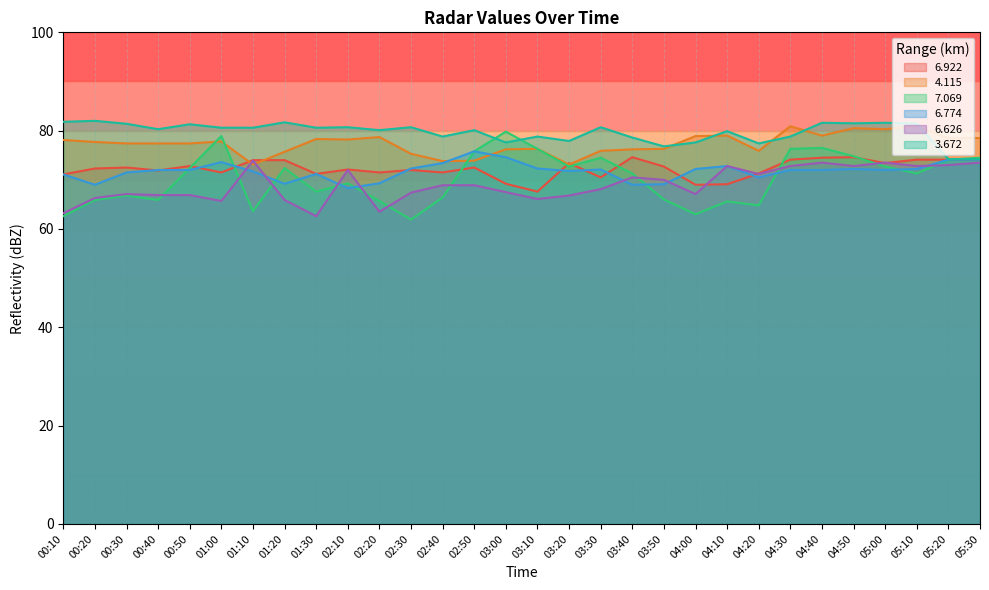

The   6.922 series shows 34.4 at 04:40. True or false?

False